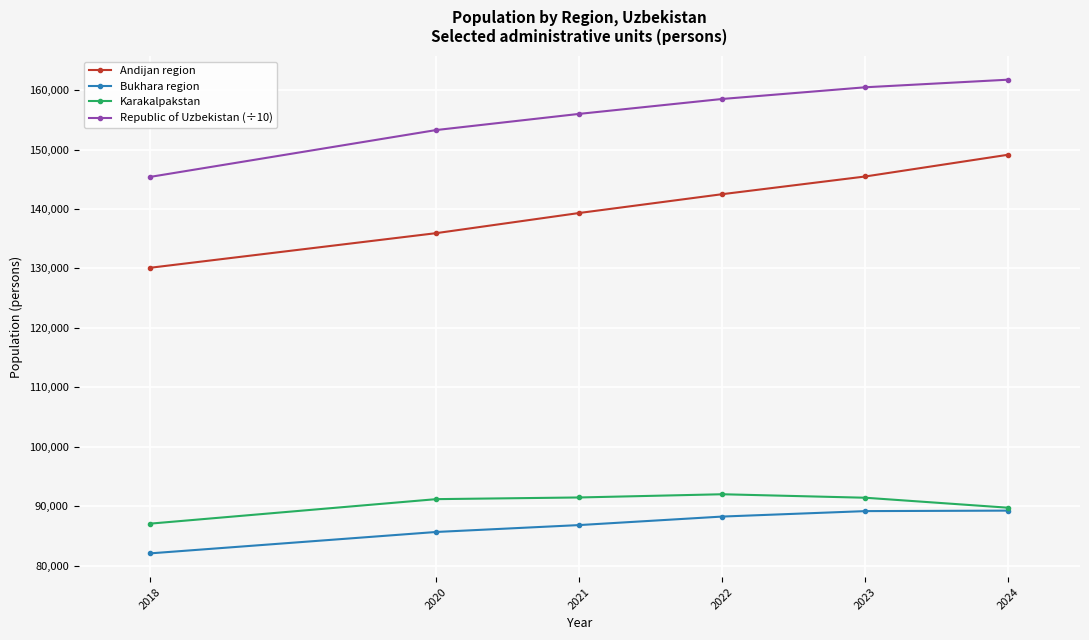

What is the value of the Karakalpakstan point at the 3rd from the left?

91452